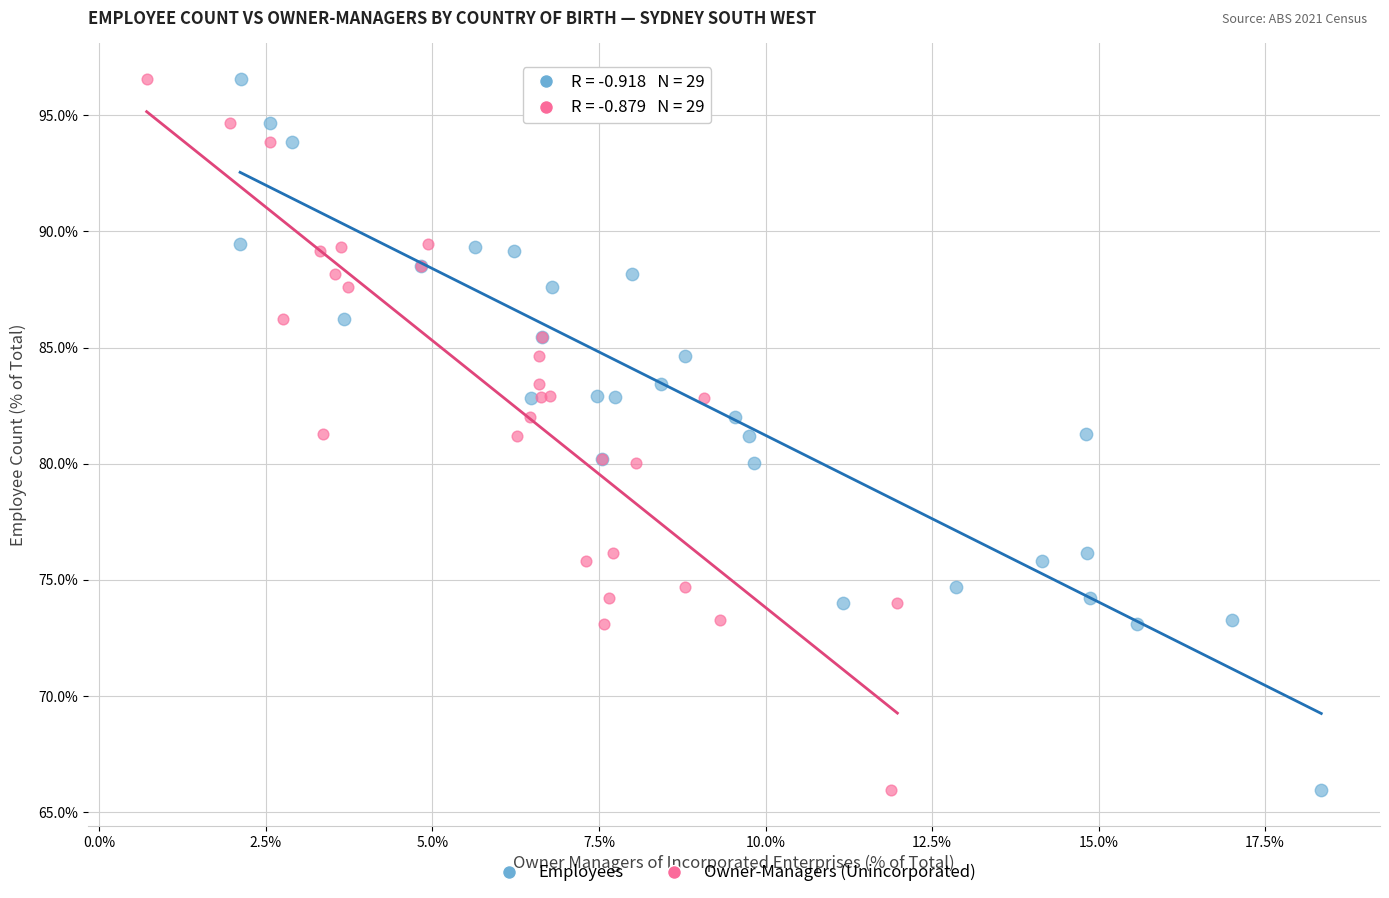

What are all the series names shown in the legend?

Employees, Owner-Managers (Unincorporated)